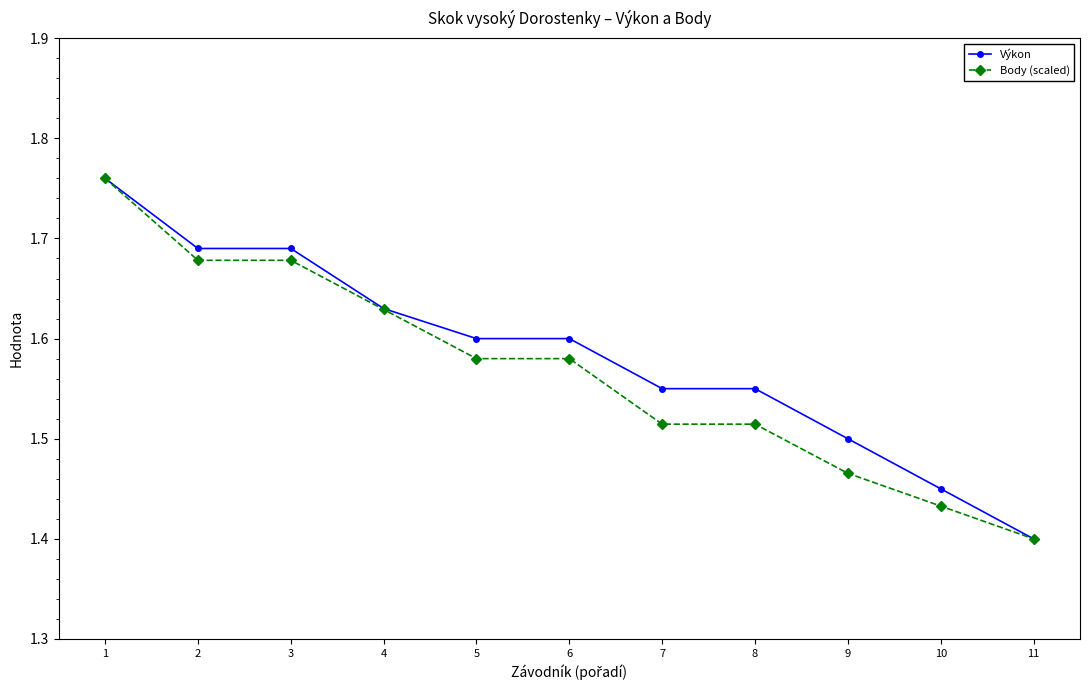

Which label corresponds to the smallest value in the chart?

11